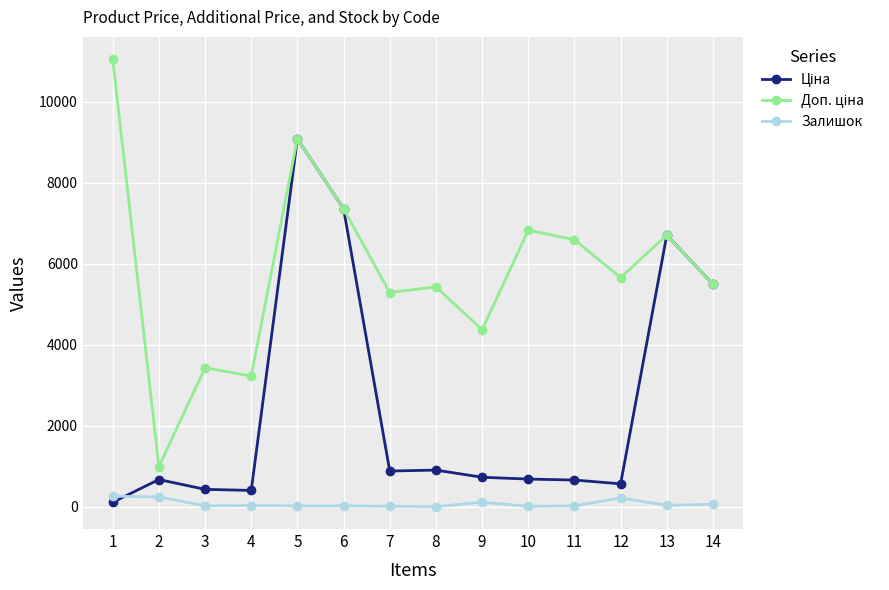

At which category is the sum across all series the highest?

5